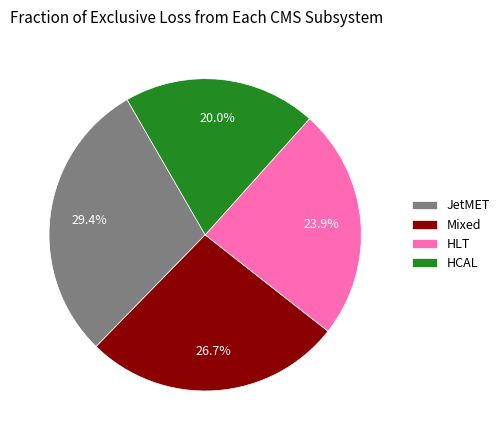

How many slices are in this pie chart?

4